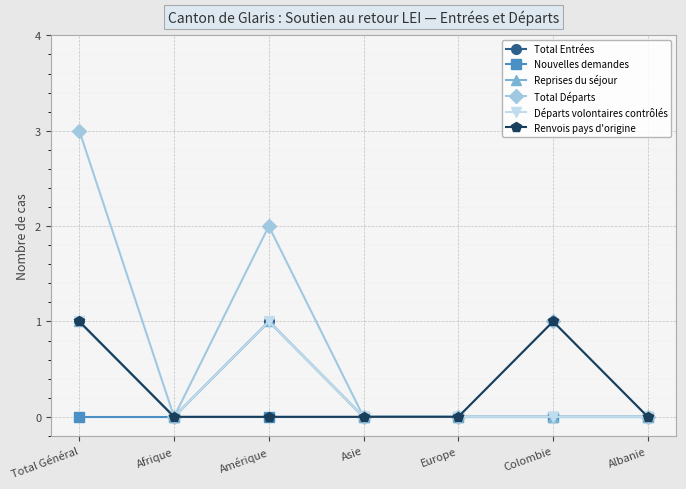

Does the chart have visible grid lines?

Yes